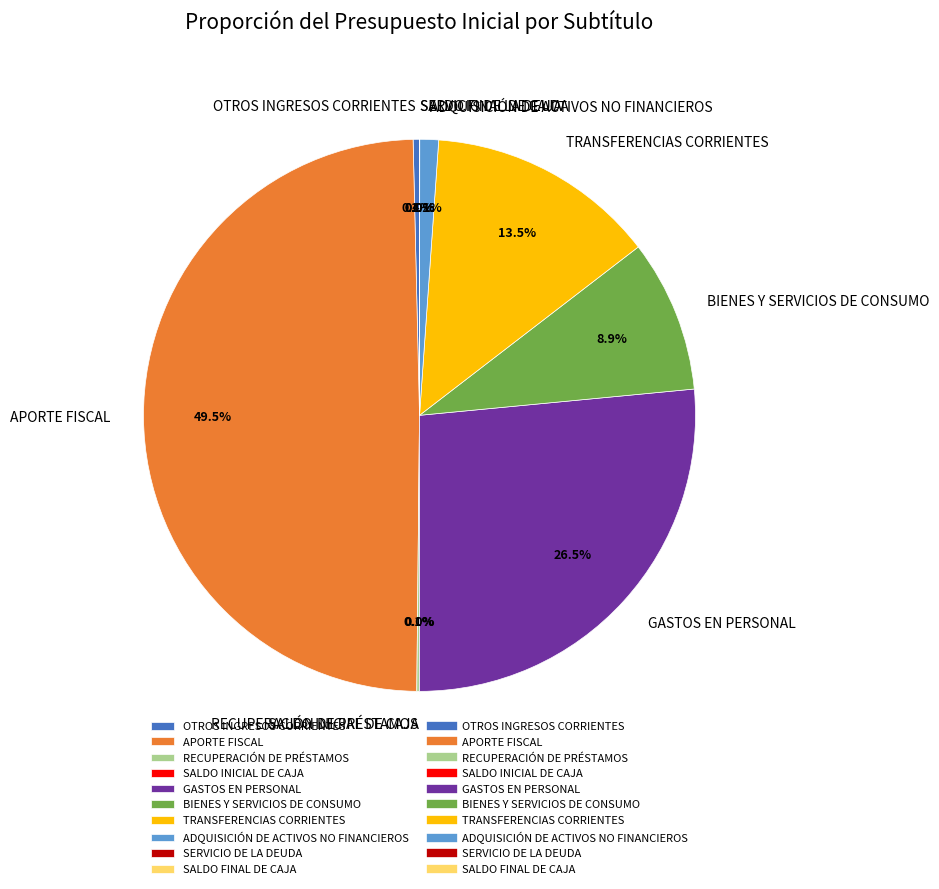

What is the largest slice in the pie chart?

APORTE FISCAL